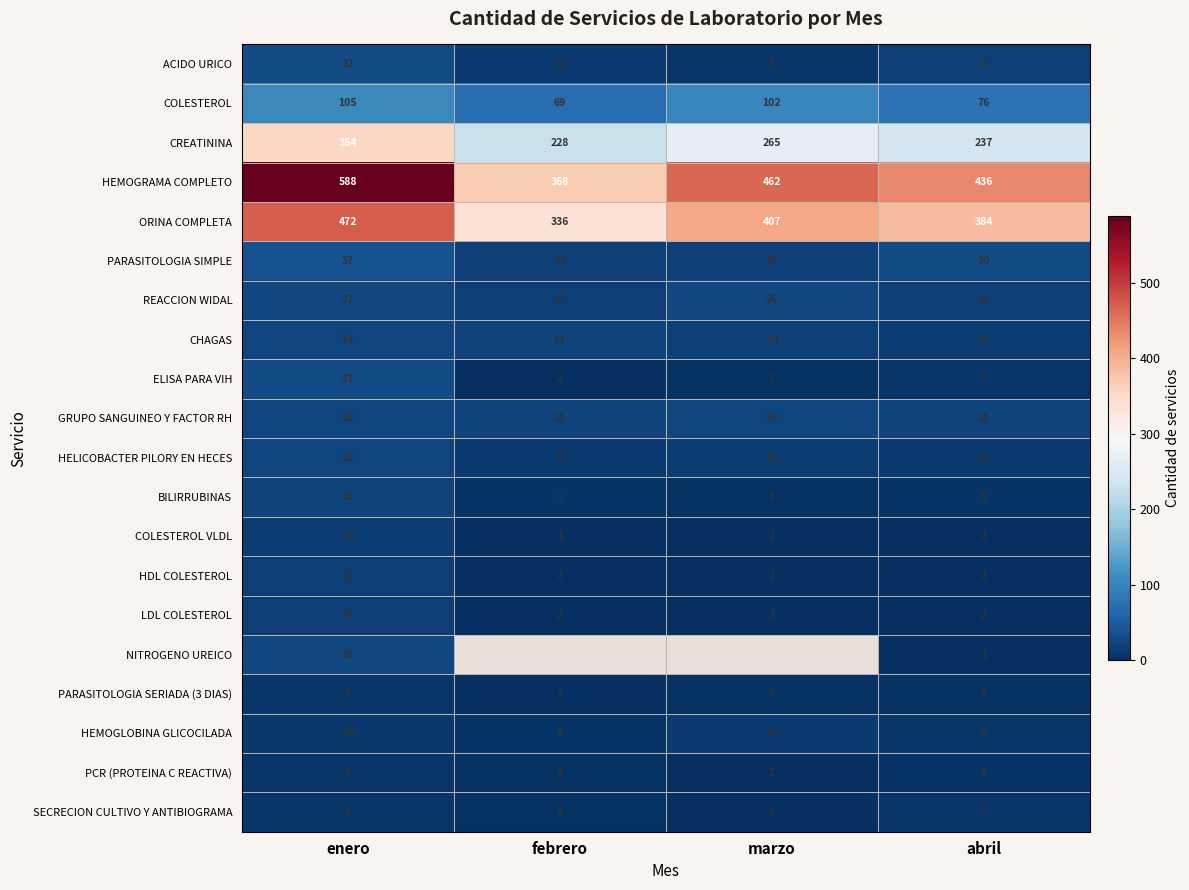

What is the total value across all series at abril?

1291